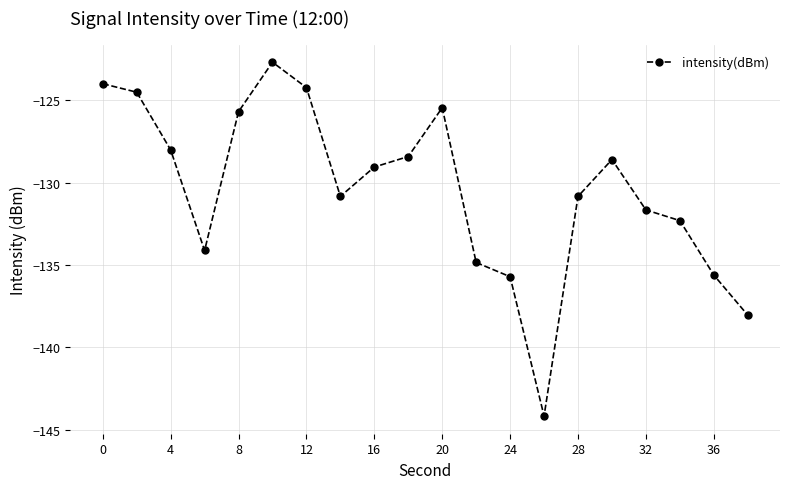

How many points are higher than both their immediate neighbors (excluding endpoints)?

3